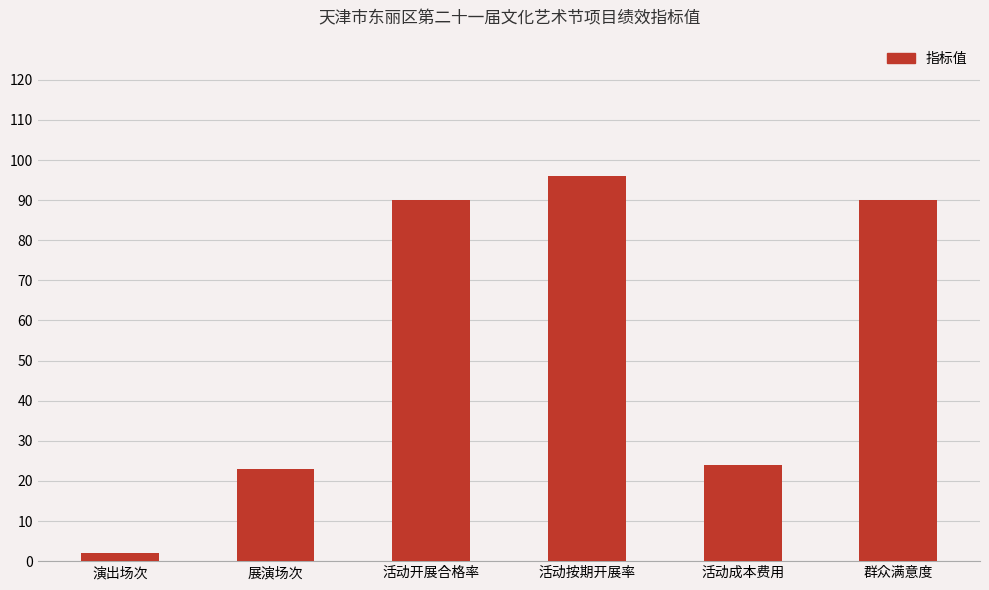

What is the change in value from 演出场次 to 展演场次?

+21